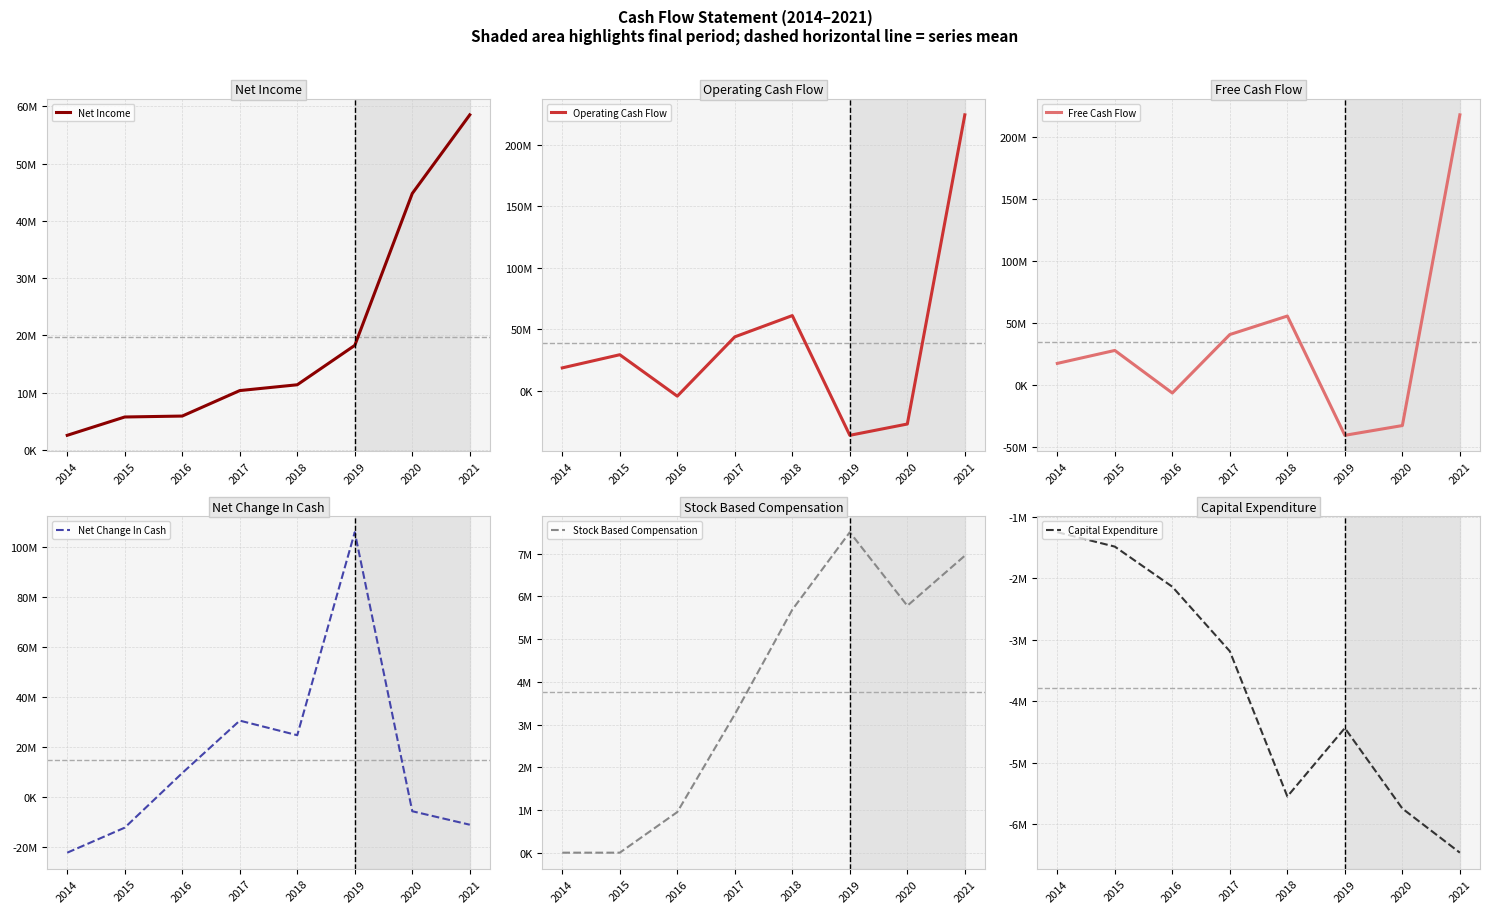

Which series has the largest total across all categories?

Operating Cash Flow